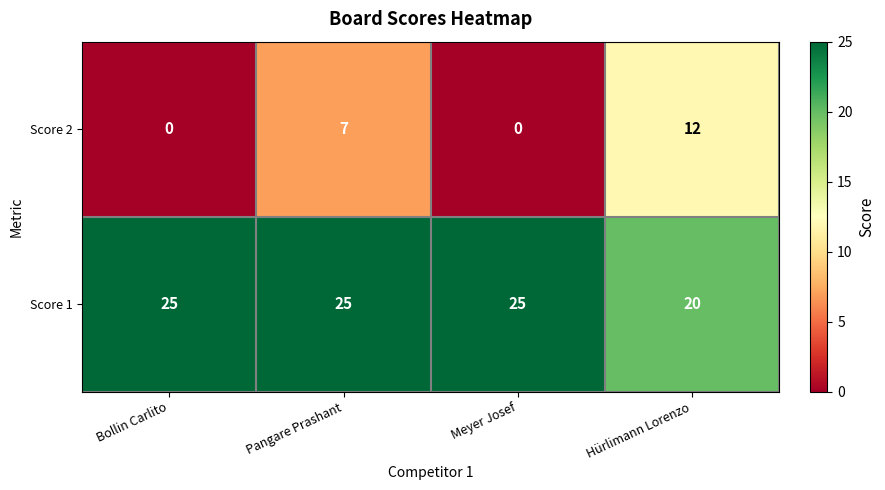

Rank the series by their maximum value, from highest to lowest.

Score 1, Score 2